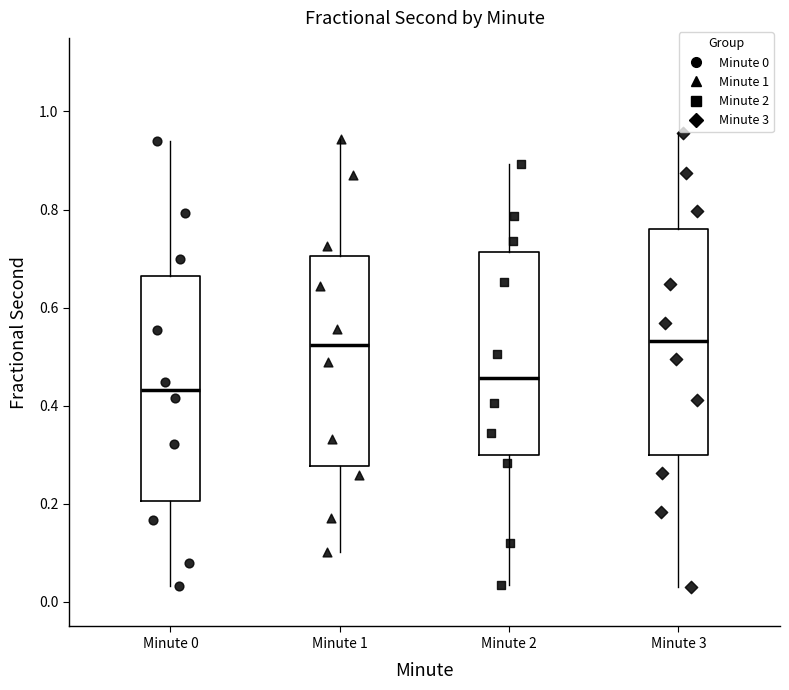

Which box has the lowest median line?

Minute 0